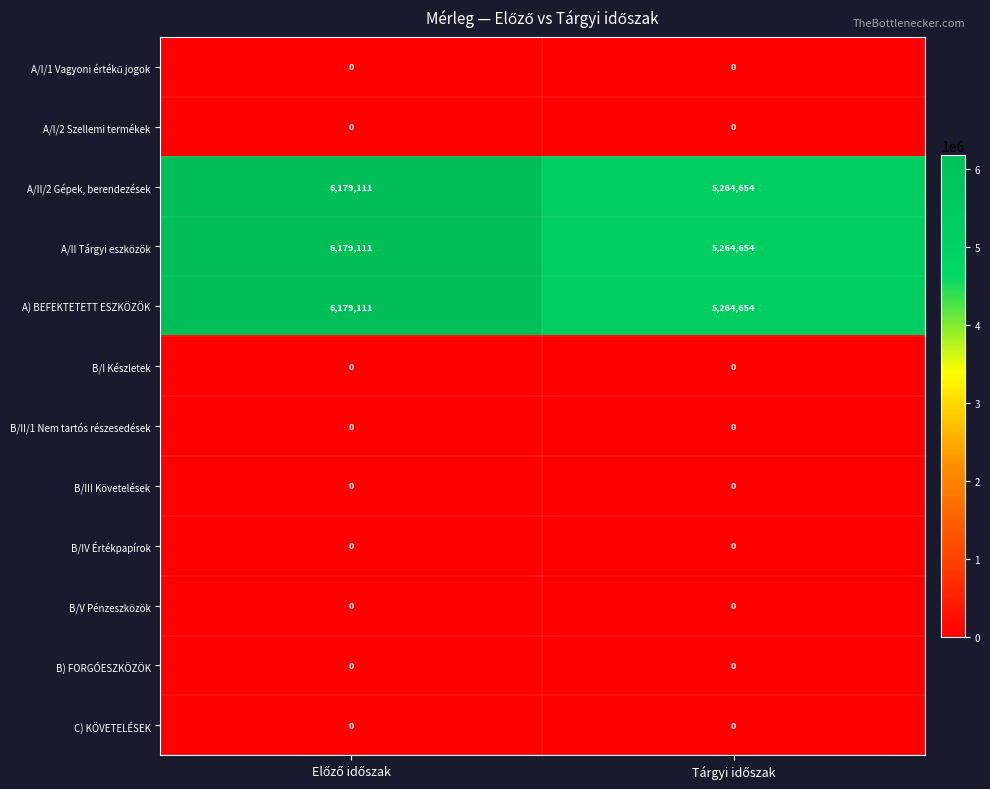

What is the maximum value shown in the chart?

6179111